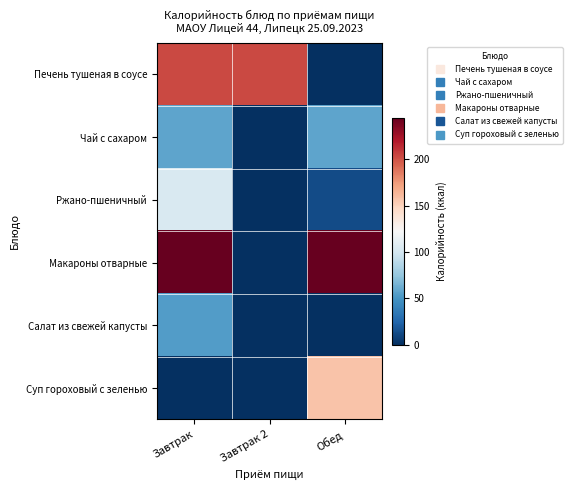

At which category is the sum across all series the highest?

Завтрак